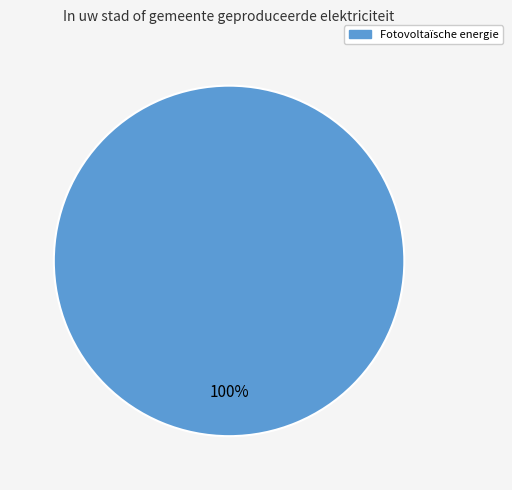

Is there any slice that represents more than half of the pie?

Yes